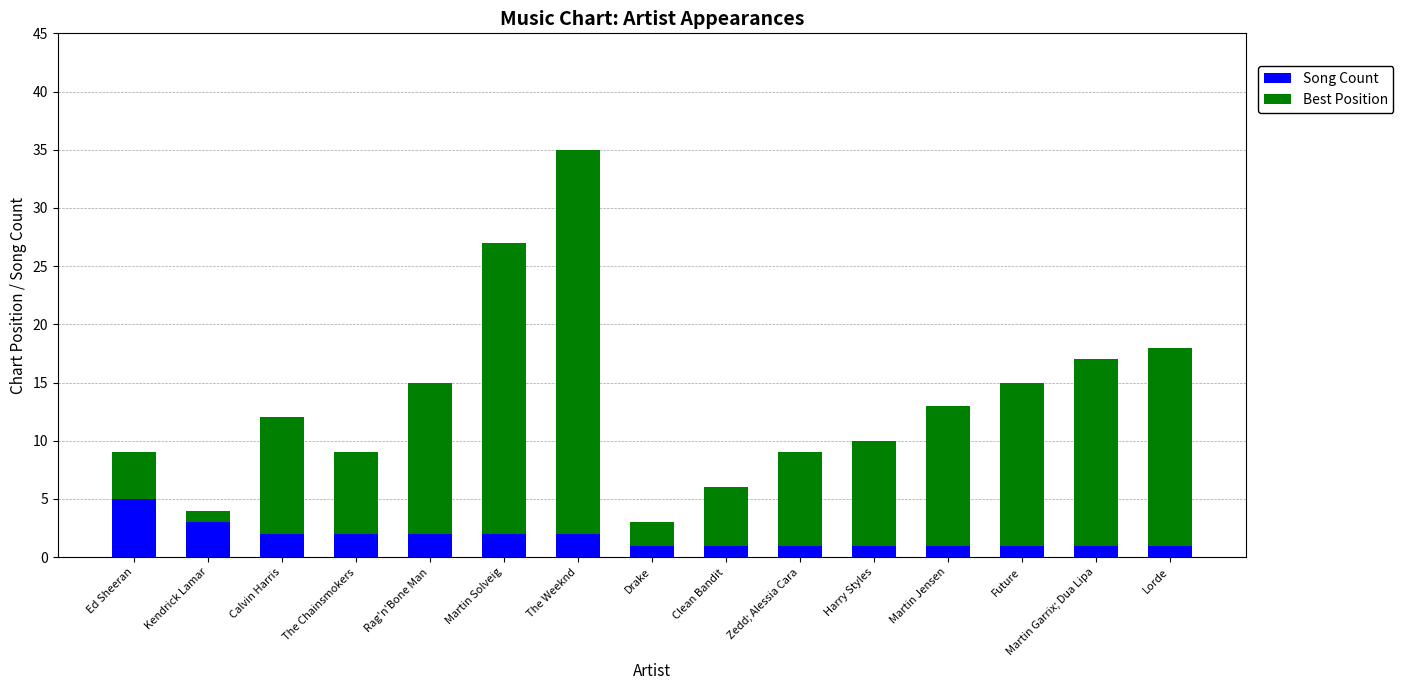

At which label does Song Count reach its peak?

Ed Sheeran